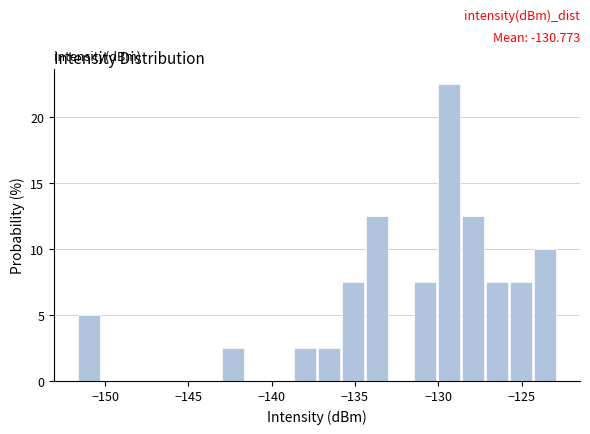

Around what value on the x-axis is the tallest bar? Give the approximate position of its centre, as read against the axis.

-129.5